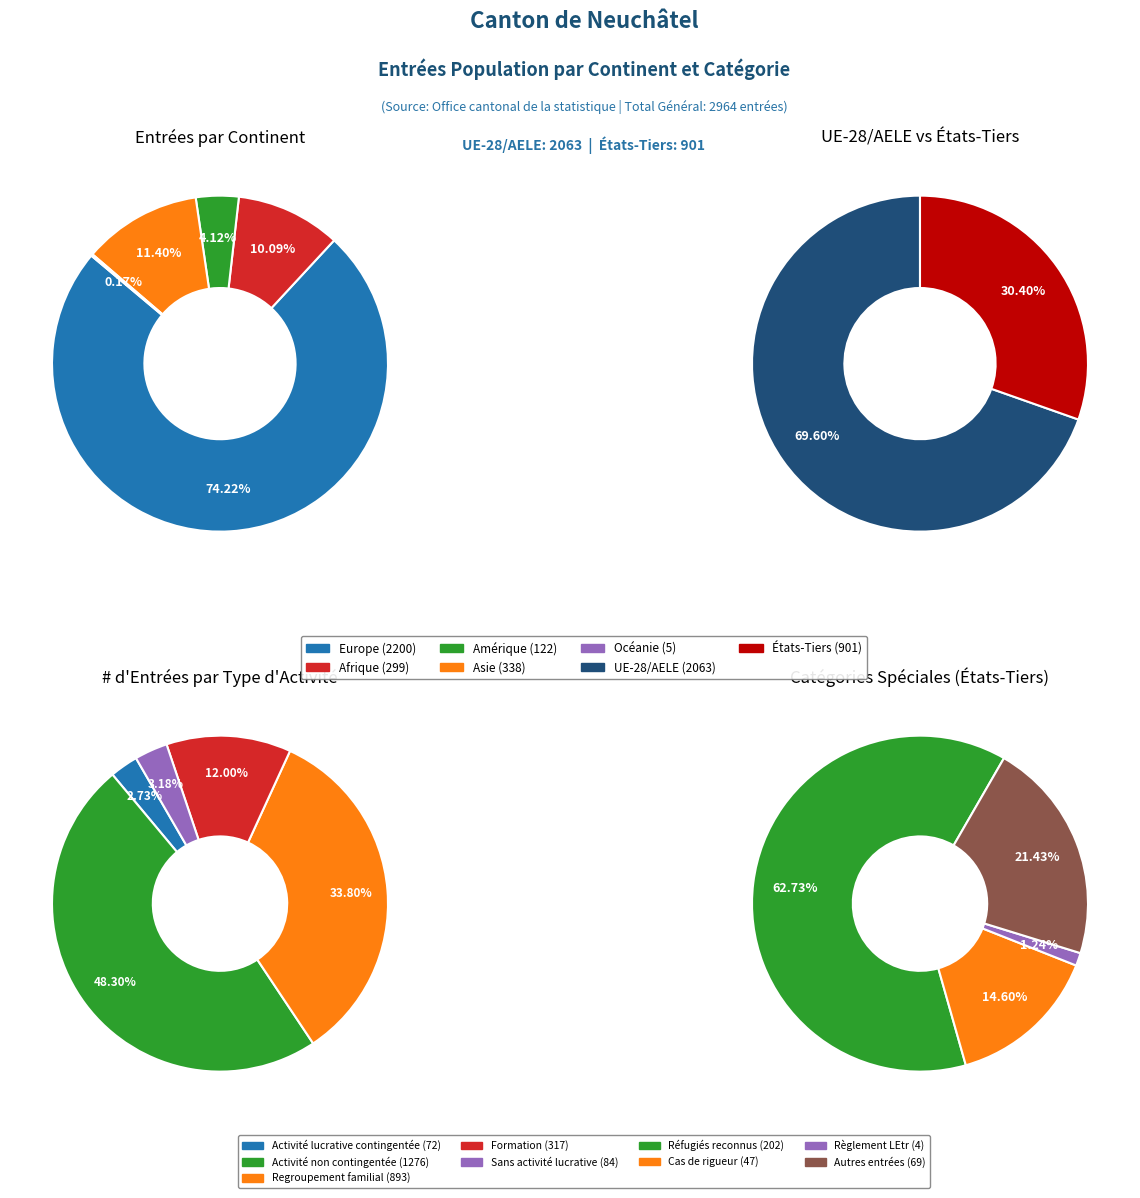

To the nearest percent, what percentage of the pie is Europe?

74%